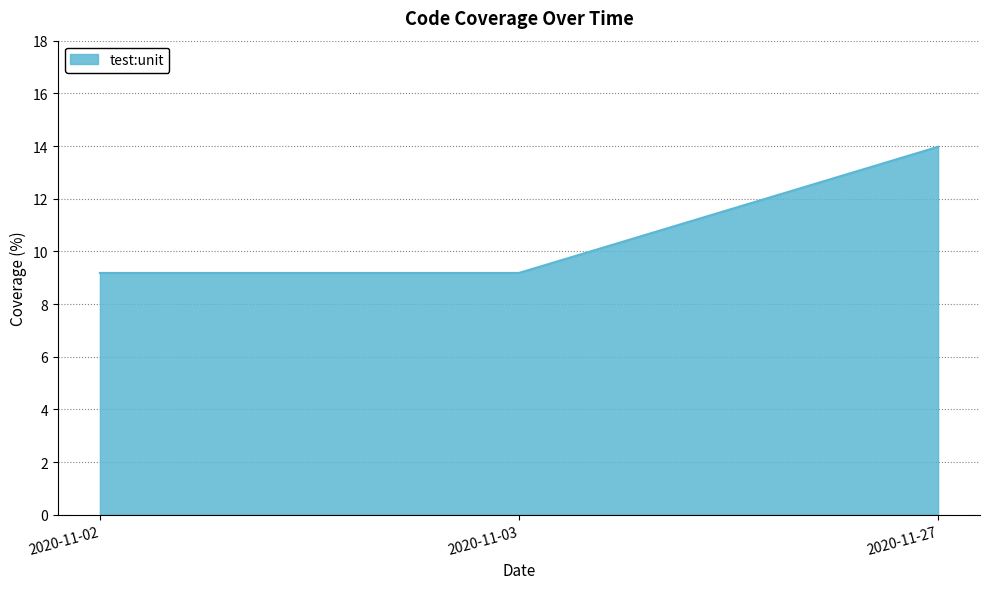

What is the average value?

10.8